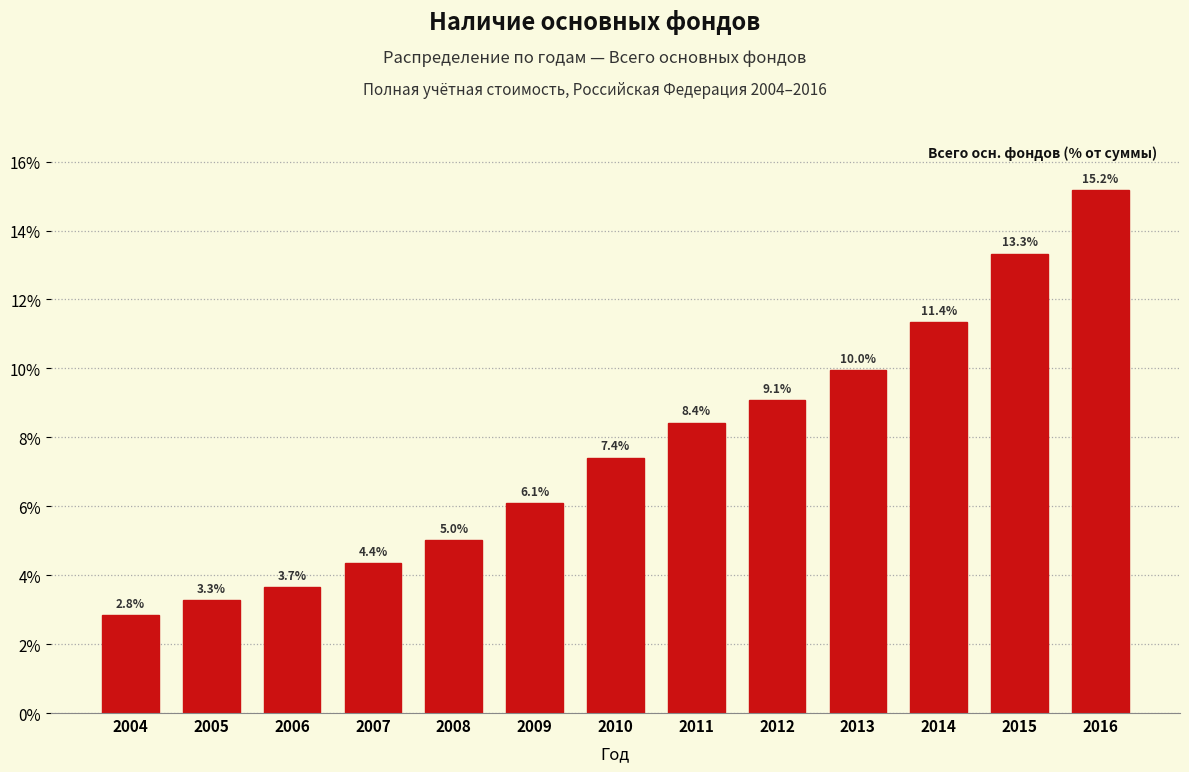

Reading right to left, transcribe all the data shown in this chart.

2016=15.2	2015=13.3	2014=11.4	2013=10.0	2012=9.1	2011=8.4	2010=7.4	2009=6.1	2008=5.0	2007=4.4	2006=3.7	2005=3.3	2004=2.8